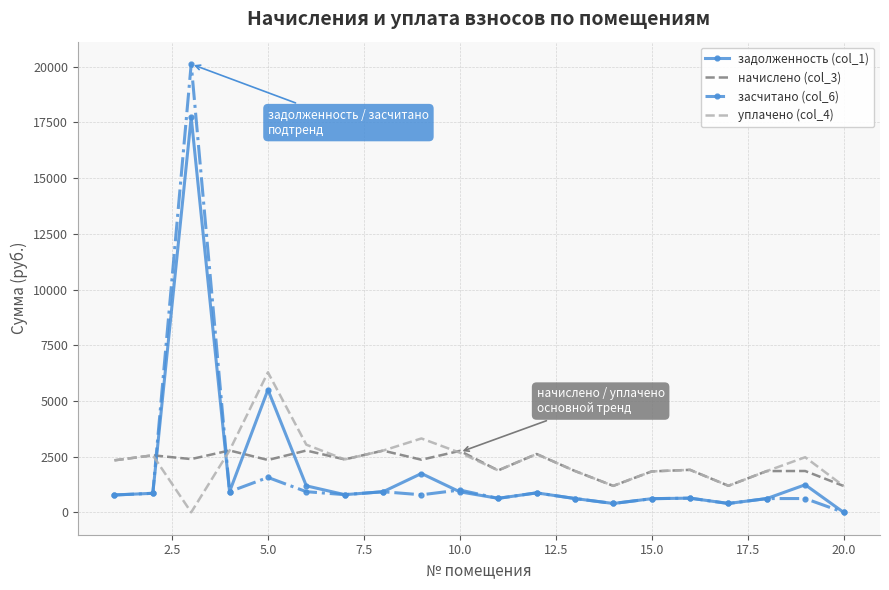

Rank the series by their maximum value, from lowest to highest.

начислено (col_3), уплачено (col_4), задолженность (col_1), засчитано (col_6)